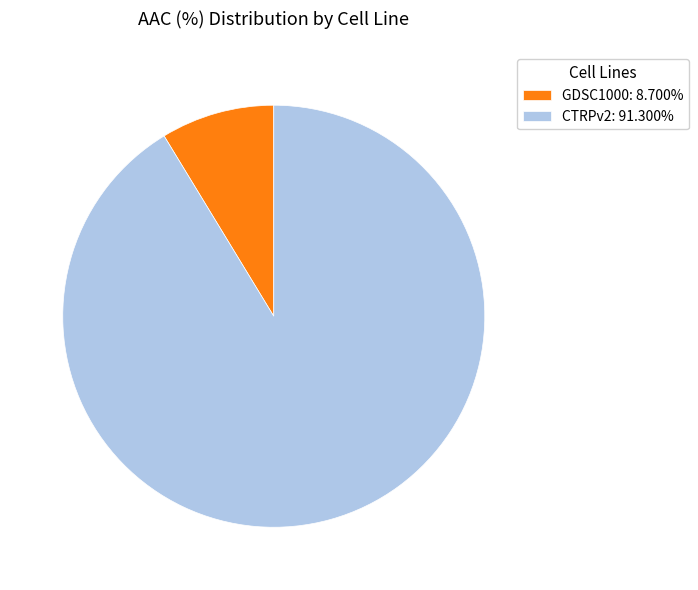

Rank the categories by value from lowest to highest.

GDSC1000, CTRPv2